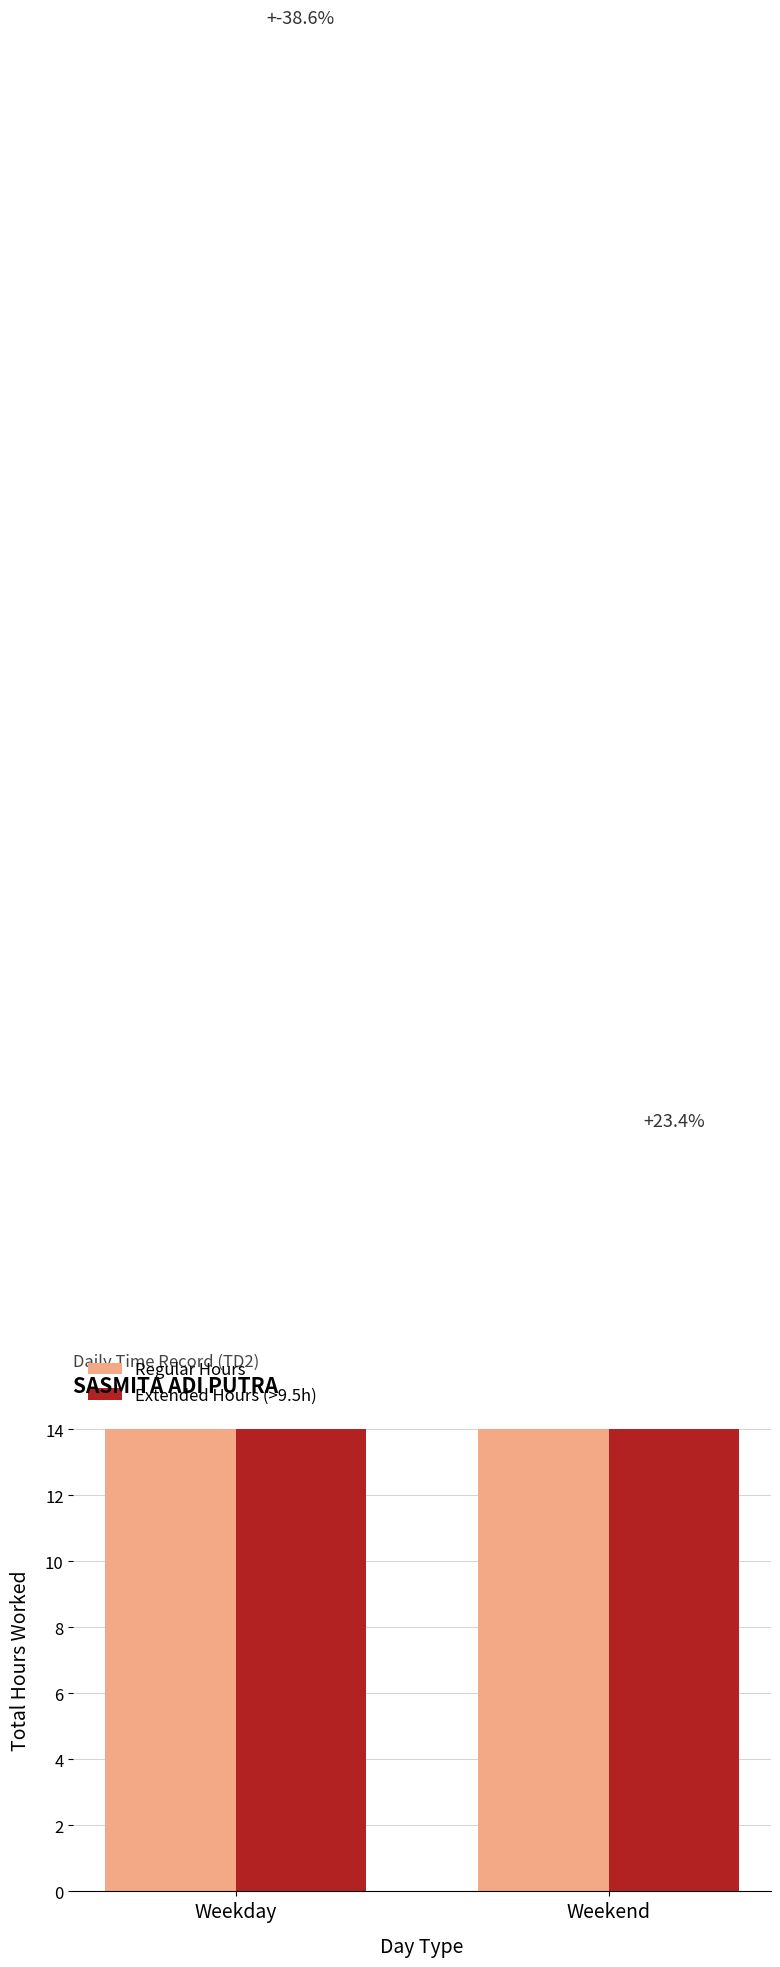

Is the value of Regular Hours at Weekend greater than the value of Extended Hours (>9.5h) at Weekday?

No